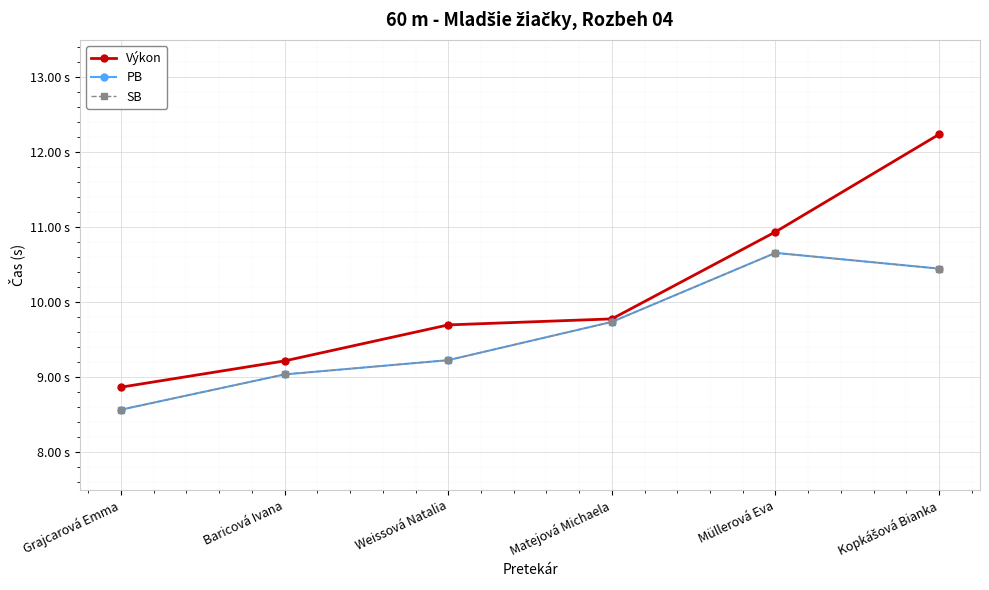

True or false: PB and SB cross at least once.

False